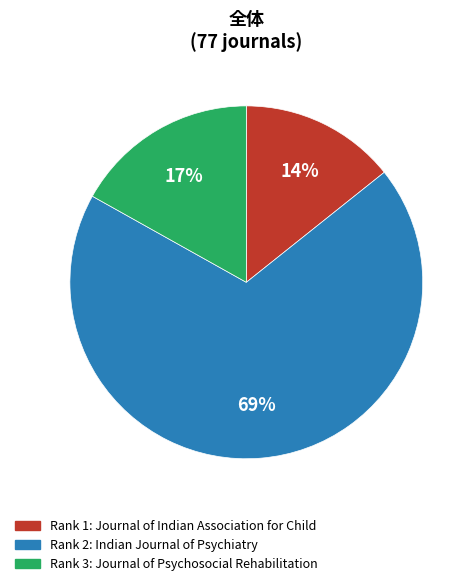

To the nearest percent, what is the combined percentage of Rank 2: Indian Journal of Psychiatry and Rank 3: Journal of Psychosocial Rehabilitation?

86%